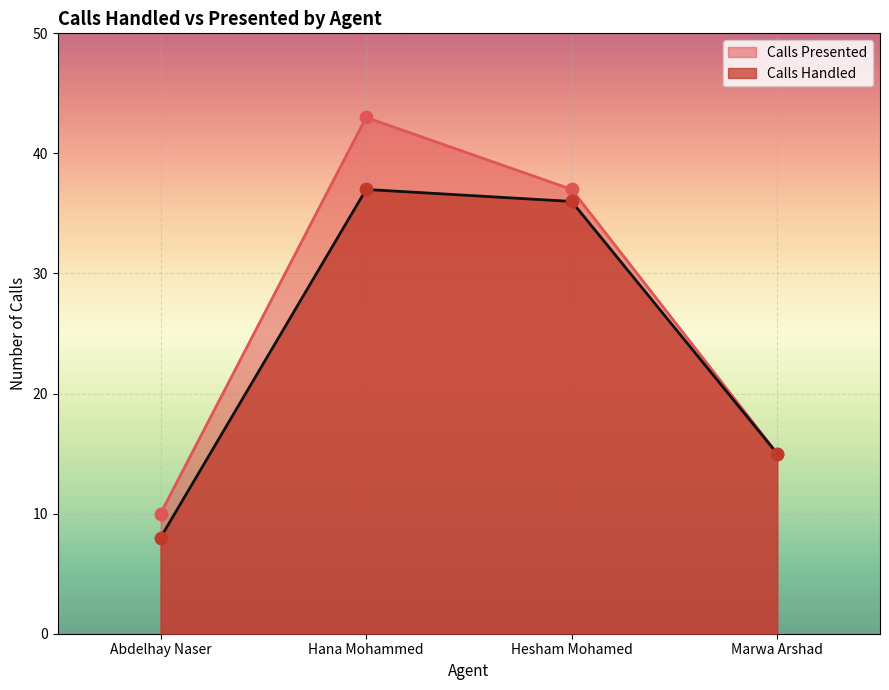

Is the value of Calls Presented at Hesham Mohamed greater than the value of Calls Handled at Abdelhay Naser?

Yes